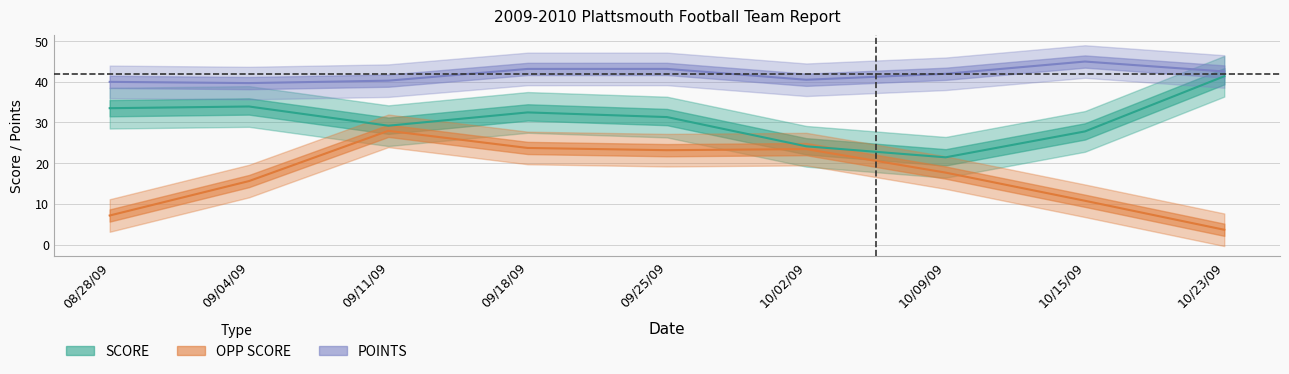

Where is the first local minimum for SCORE?

09/11/09